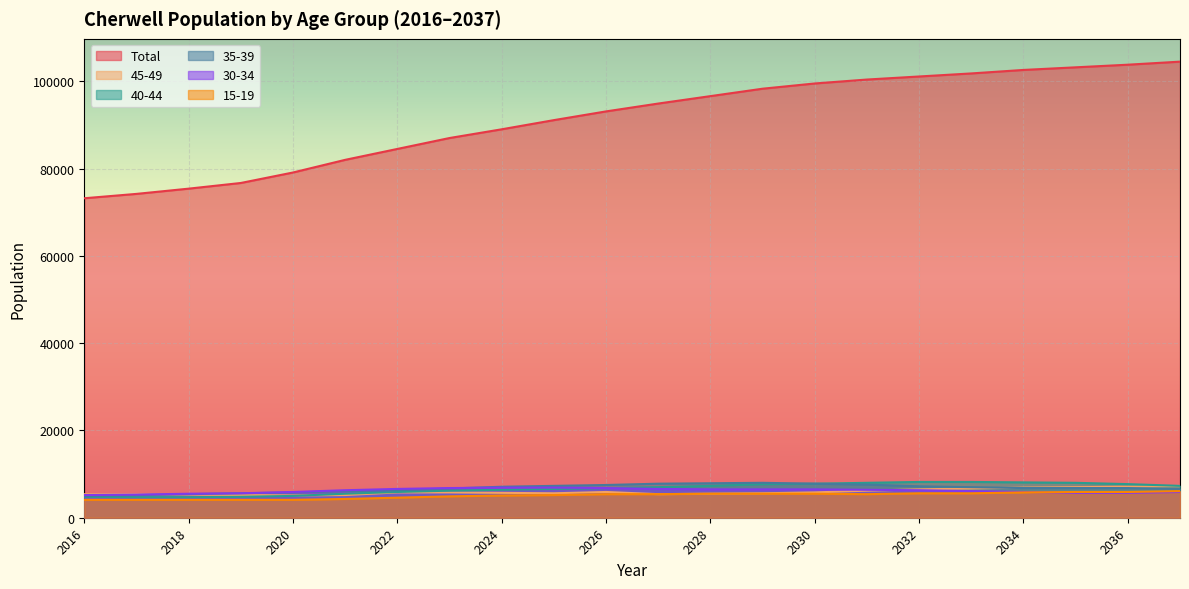

What value does the 40-44 series have at 2021, to the nearest 50?

5500